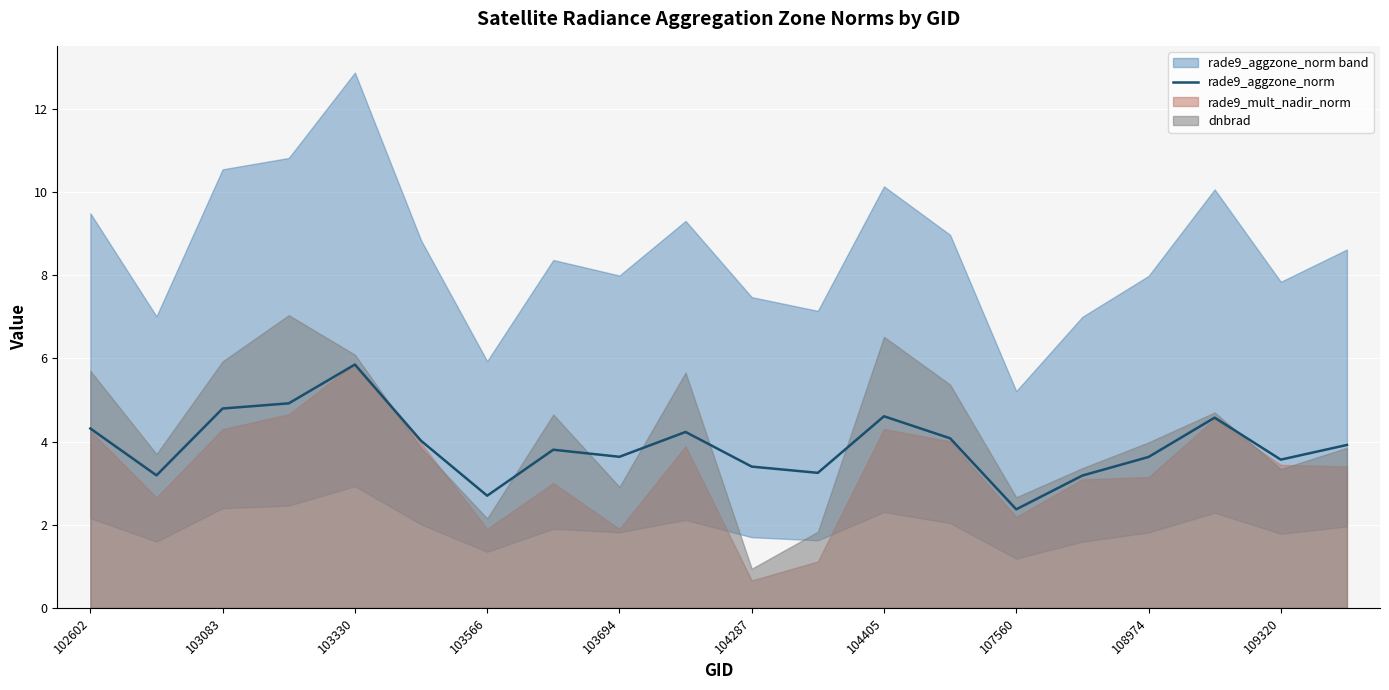

What is the minimum value shown in the chart?

2.4